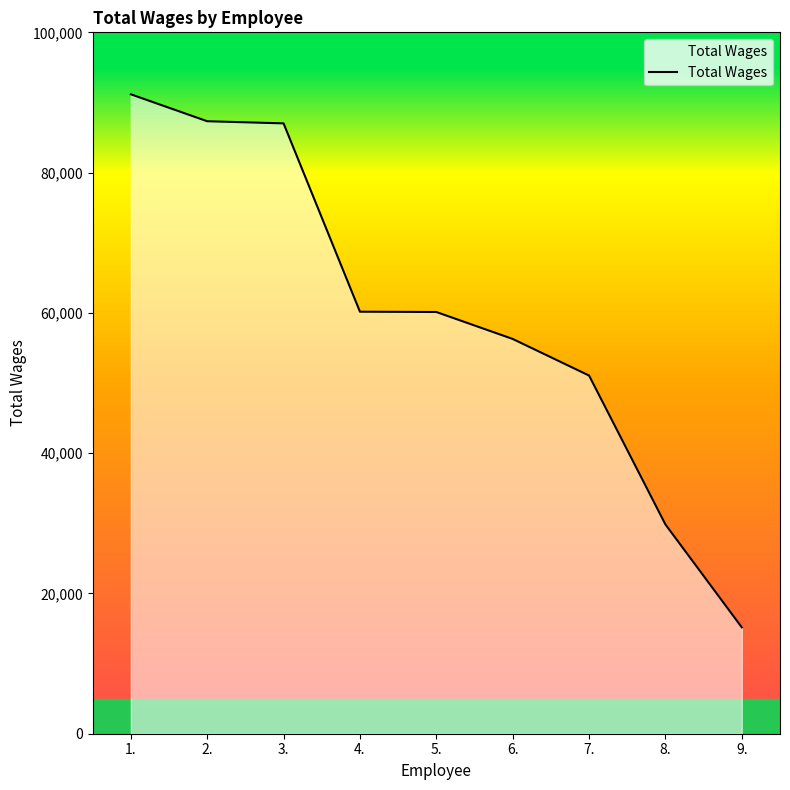

Where does the data first go above 60125?

1.